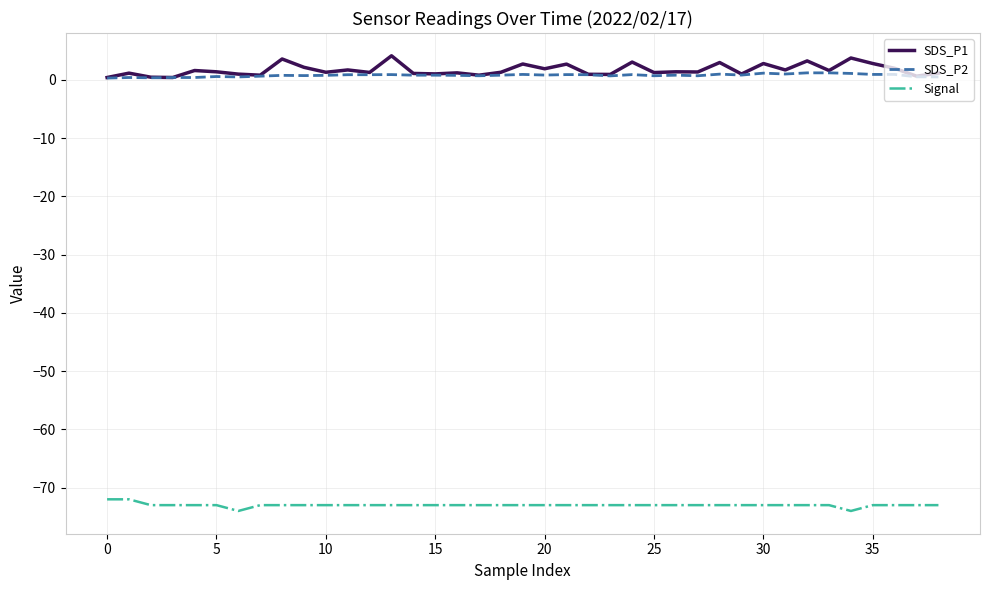

What is the minimum value shown in the chart?

-74.0